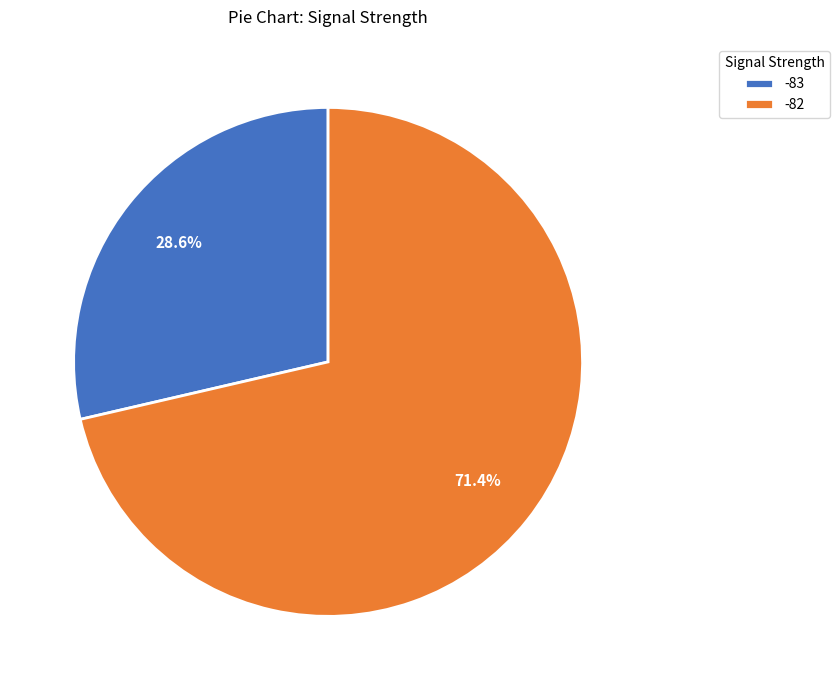

Which category has the biggest portion of the pie?

-82